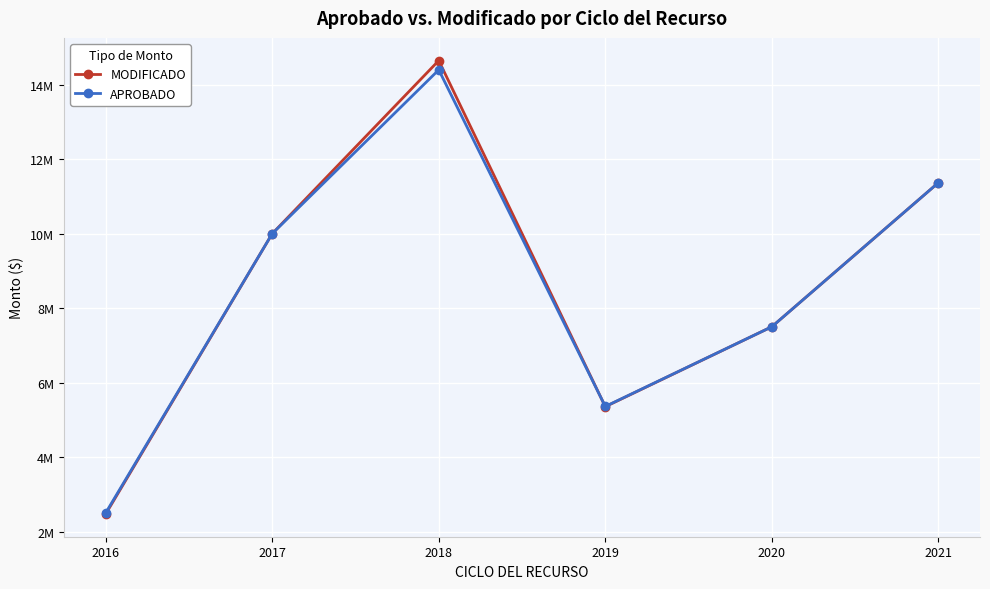

True or false: APROBADO and MODIFICADO intersect in this chart.

True